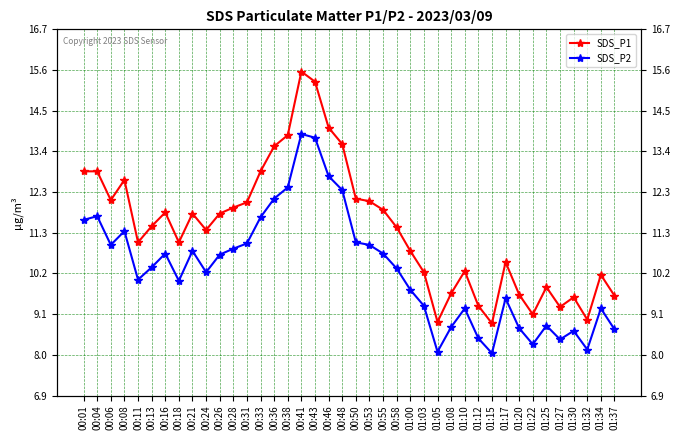

Reading left to right, list all the values displayed in this chart.

SDS_P1: 00:01=12.9	00:04=12.9	00:06=12.1	00:08=12.7	00:11=11.0	00:13=11.4	00:16=11.8	00:18=11.0	00:21=11.8	00:24=11.3	00:26=11.8	00:28=11.9	00:31=12.1	00:33=12.9	00:36=13.6	00:38=13.9	00:41=15.6	00:43=15.3	00:46=14.1	00:48=13.6	00:50=12.2	00:53=12.1	00:55=11.9	00:58=11.4	01:00=10.8	01:03=10.2	01:05=8.9	01:08=9.6	01:10=10.2	01:12=9.3	01:15=8.8	01:17=10.5	01:20=9.6	01:22=9.1	01:25=9.8	01:27=9.3	01:30=9.5	01:32=8.9	01:34=10.1	01:37=9.6
SDS_P2: 00:01=11.6	00:04=11.7	00:06=10.9	00:08=11.3	00:11=10.0	00:13=10.3	00:16=10.7	00:18=10.0	00:21=10.8	00:24=10.2	00:26=10.7	00:28=10.8	00:31=11.0	00:33=11.7	00:36=12.2	00:38=12.5	00:41=13.9	00:43=13.8	00:46=12.8	00:48=12.4	00:50=11.0	00:53=10.9	00:55=10.7	00:58=10.3	01:00=9.7	01:03=9.3	01:05=8.1	01:08=8.7	01:10=9.2	01:12=8.4	01:15=8.0	01:17=9.5	01:20=8.7	01:22=8.3	01:25=8.8	01:27=8.4	01:30=8.6	01:32=8.1	01:34=9.2	01:37=8.7